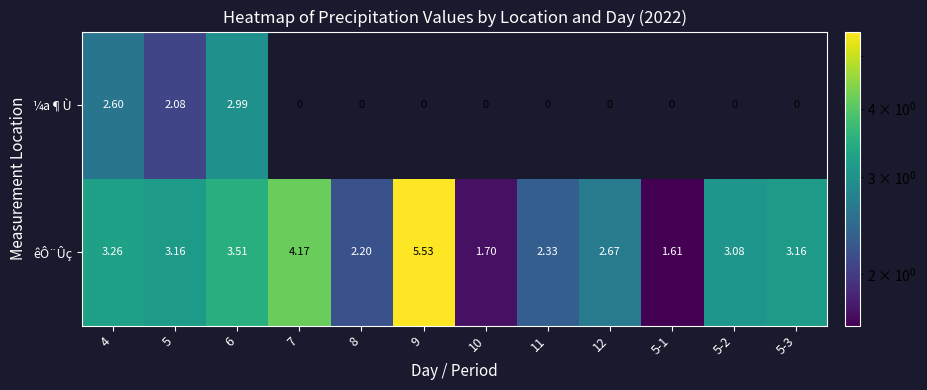

Between 8 and 9, which series saw the biggest shift?

êÔ¨Ûç